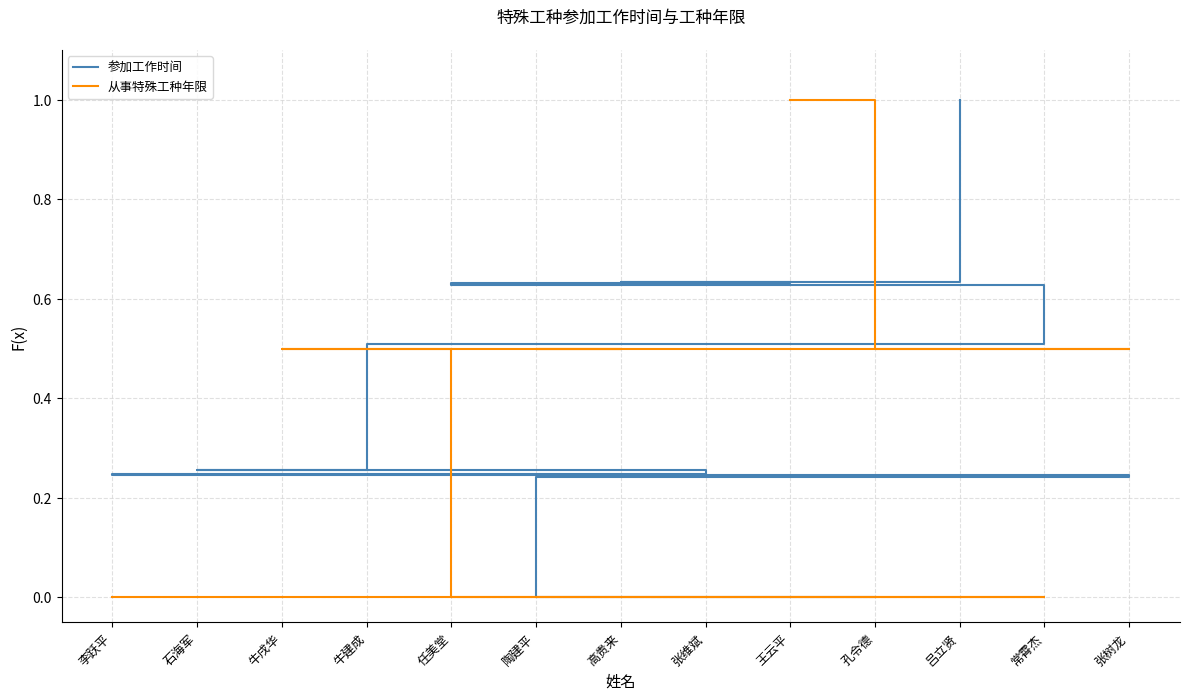

List the labels in order of 参加工作时间 value, largest first.

吕立贤, 高贵来, 王云平, 任美堂, 常霄杰, 牛建成, 张维斌, 石海军, 牛戌华, 李跃平, 张树龙, 陶建平, 孔令德